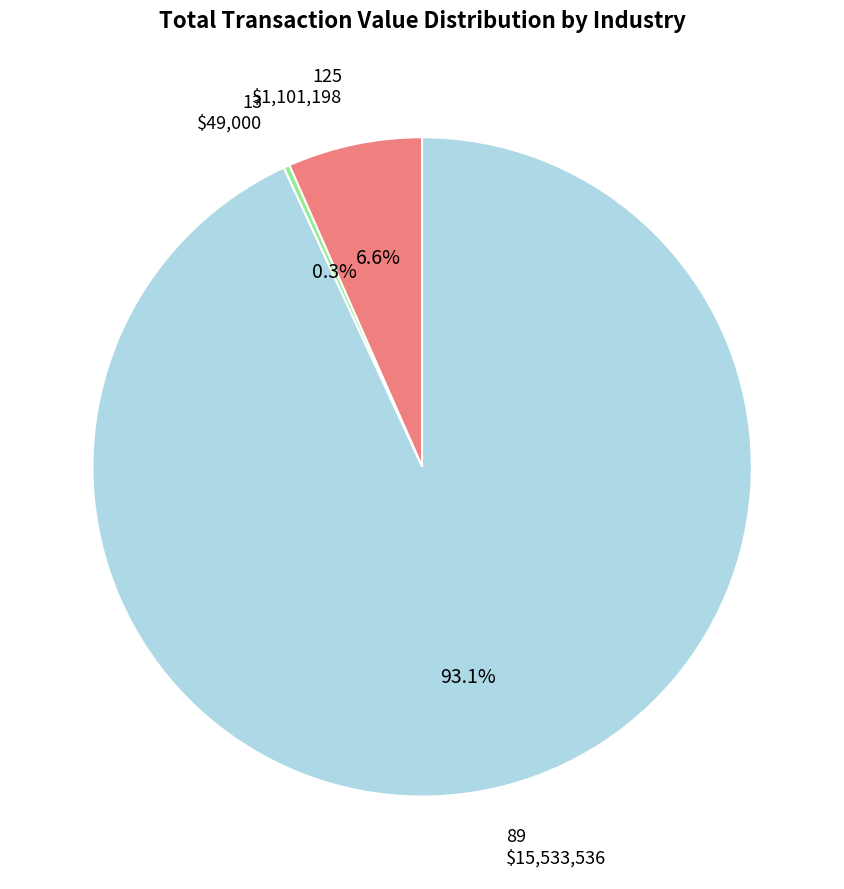

Is there any slice that represents more than half of the pie?

Yes